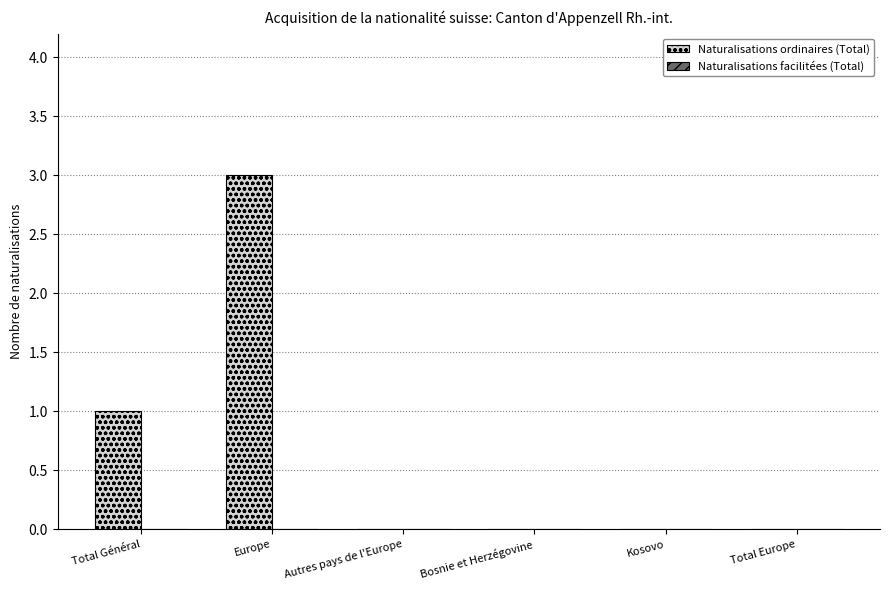

What is the sum of the values at Total Europe and Europe?

3